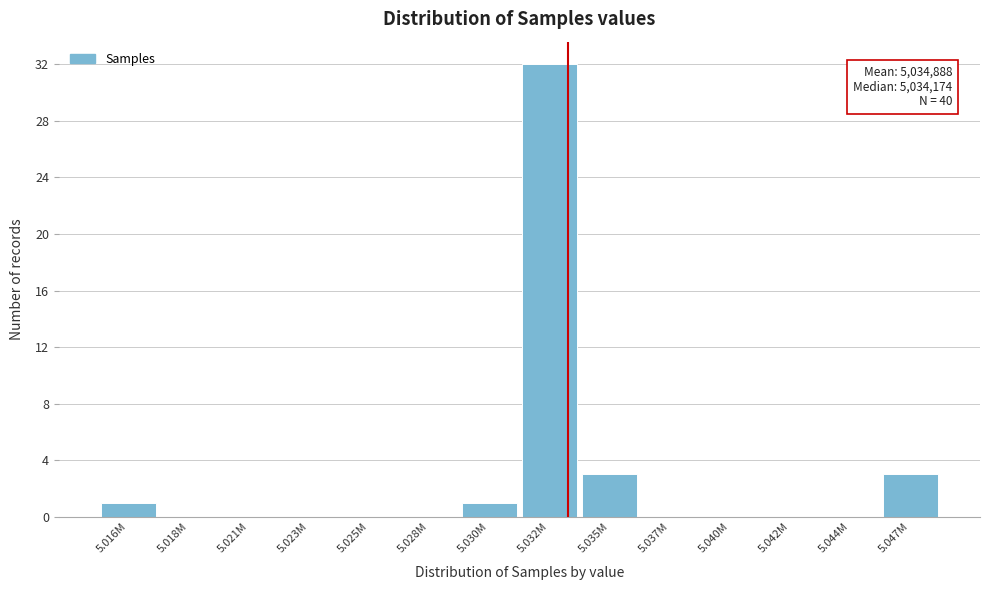

Reading left to right, extract all data points from this chart.

5.016M=1	5.018M=0	5.021M=0	5.023M=0	5.025M=0	5.028M=0	5.030M=1	5.032M=32	5.035M=3	5.037M=0	5.040M=0	5.042M=0	5.044M=0	5.047M=3